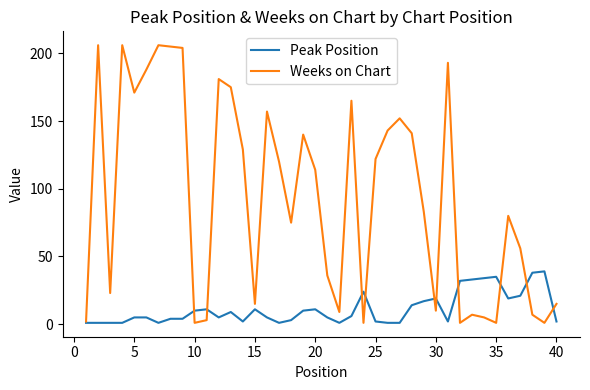

What are all the series names shown in the legend?

Peak Position, Weeks on Chart